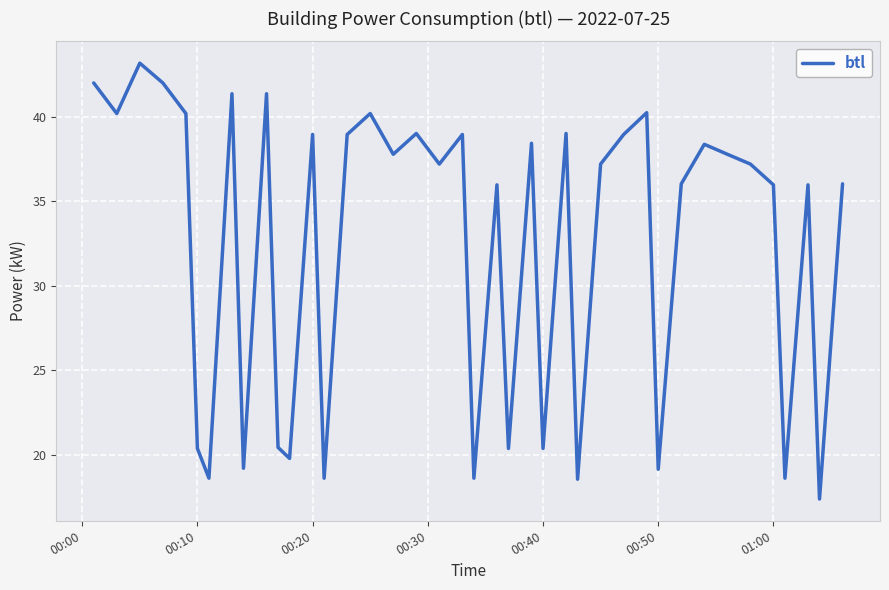

What is the smallest value displayed?

17.4